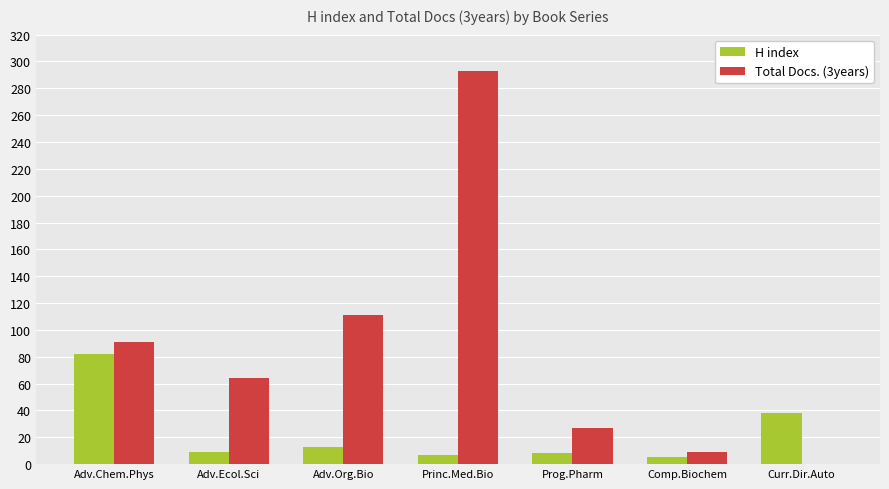

Does the chart contain stacked bars?

No